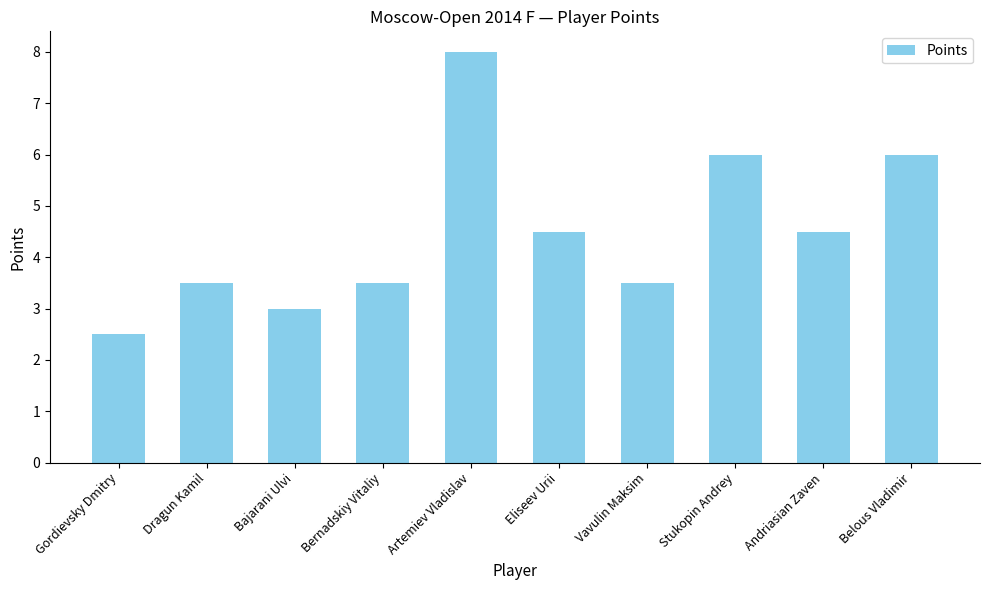

True or false: the data shows 8.2 at Belous Vladimir.

False